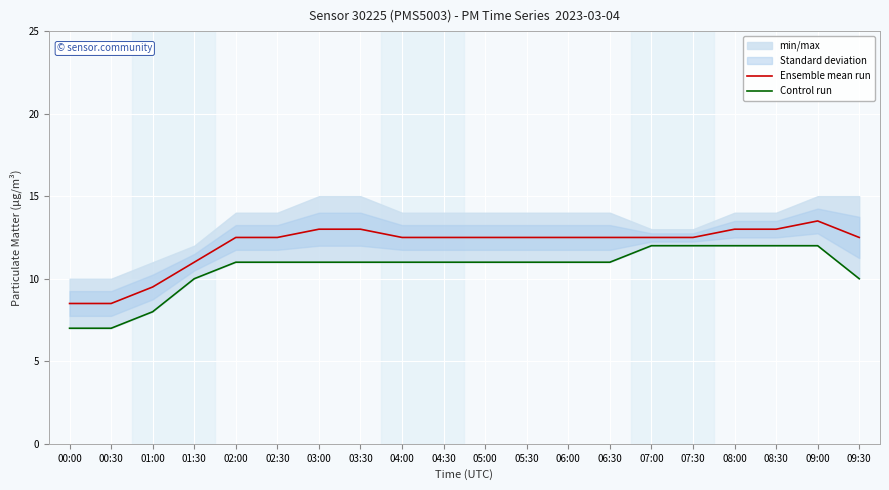

True or false: Ensemble mean run and Control run cross at least once.

False